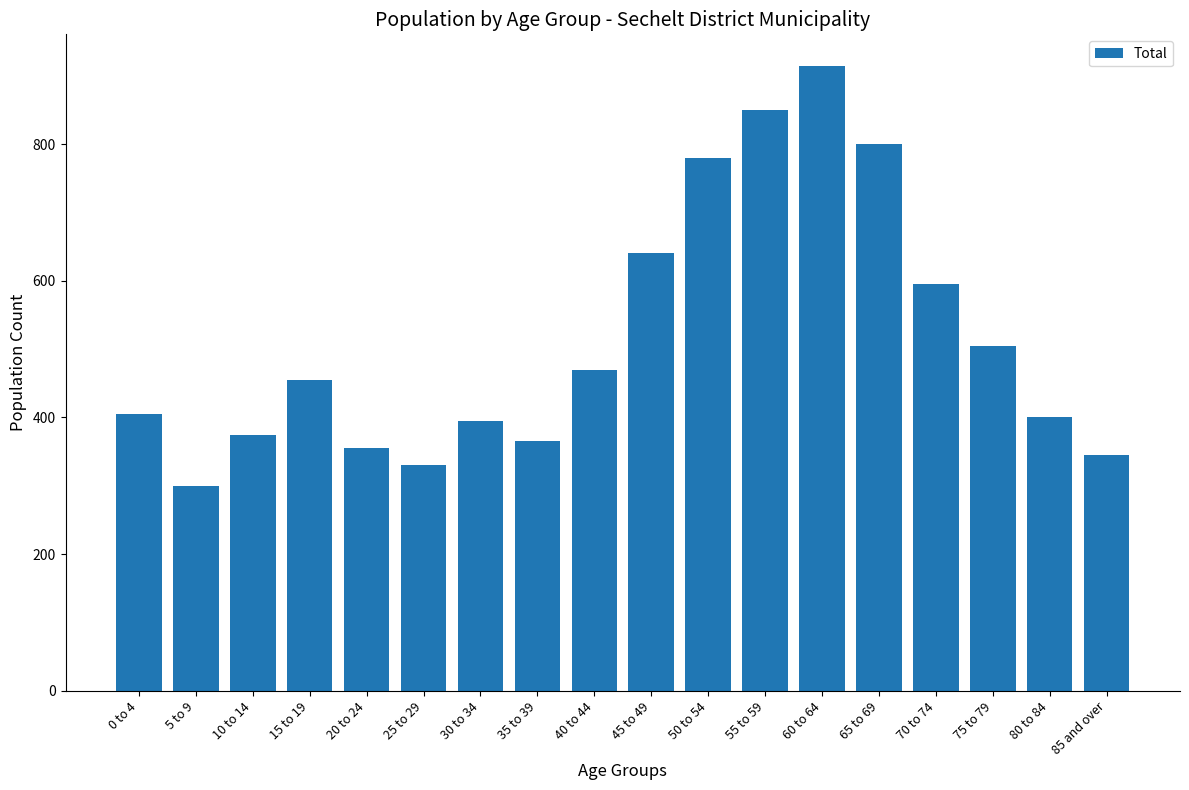

How many data points are less than 455?

9